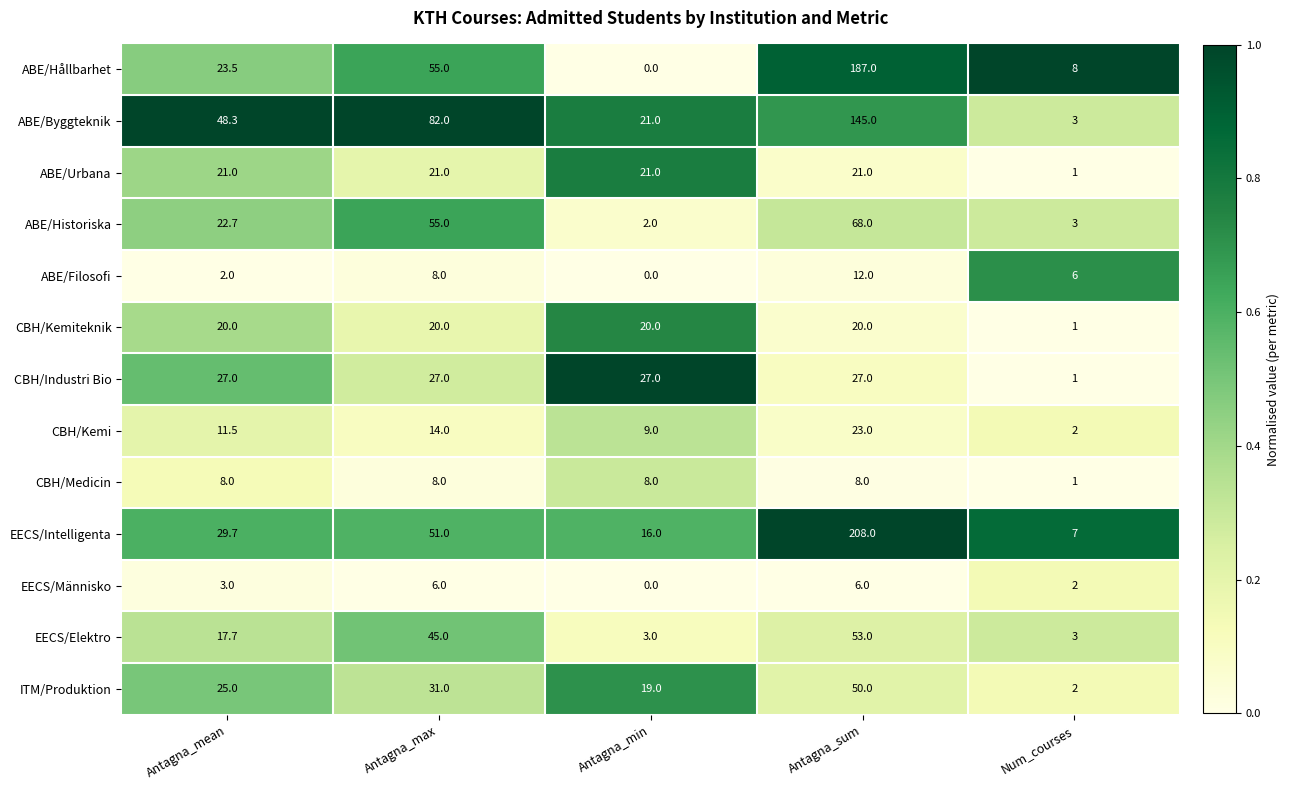

Which series has the largest range (max minus min)?

EECS/Intelligenta